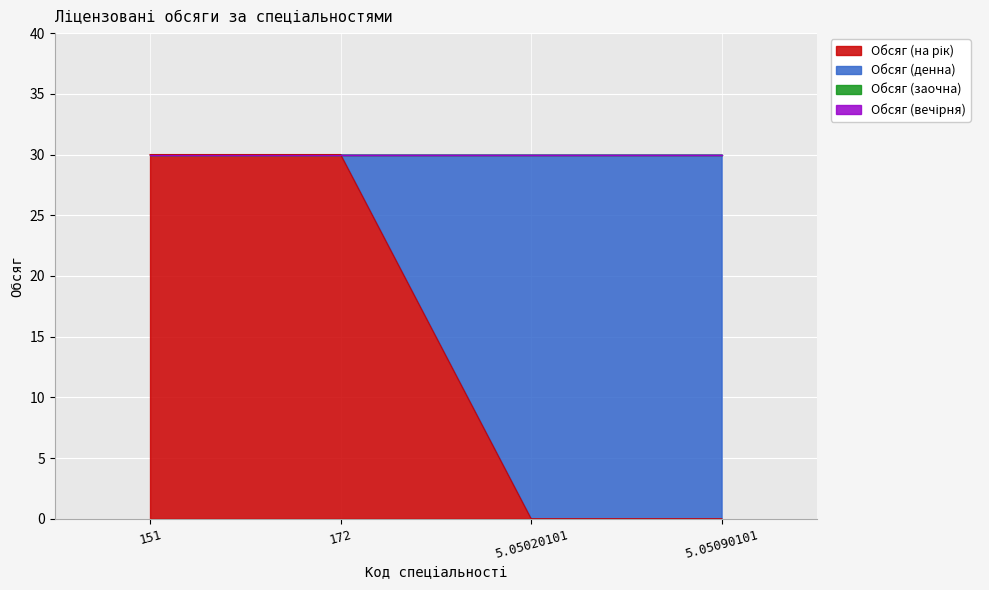

True or false: Обсяг (заочна) has a value of 0 at 151.

True